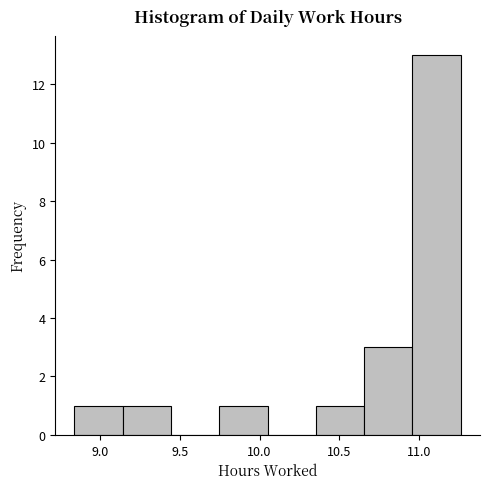

Which range on the x-axis has the tallest bar?

10.95 to 11.25